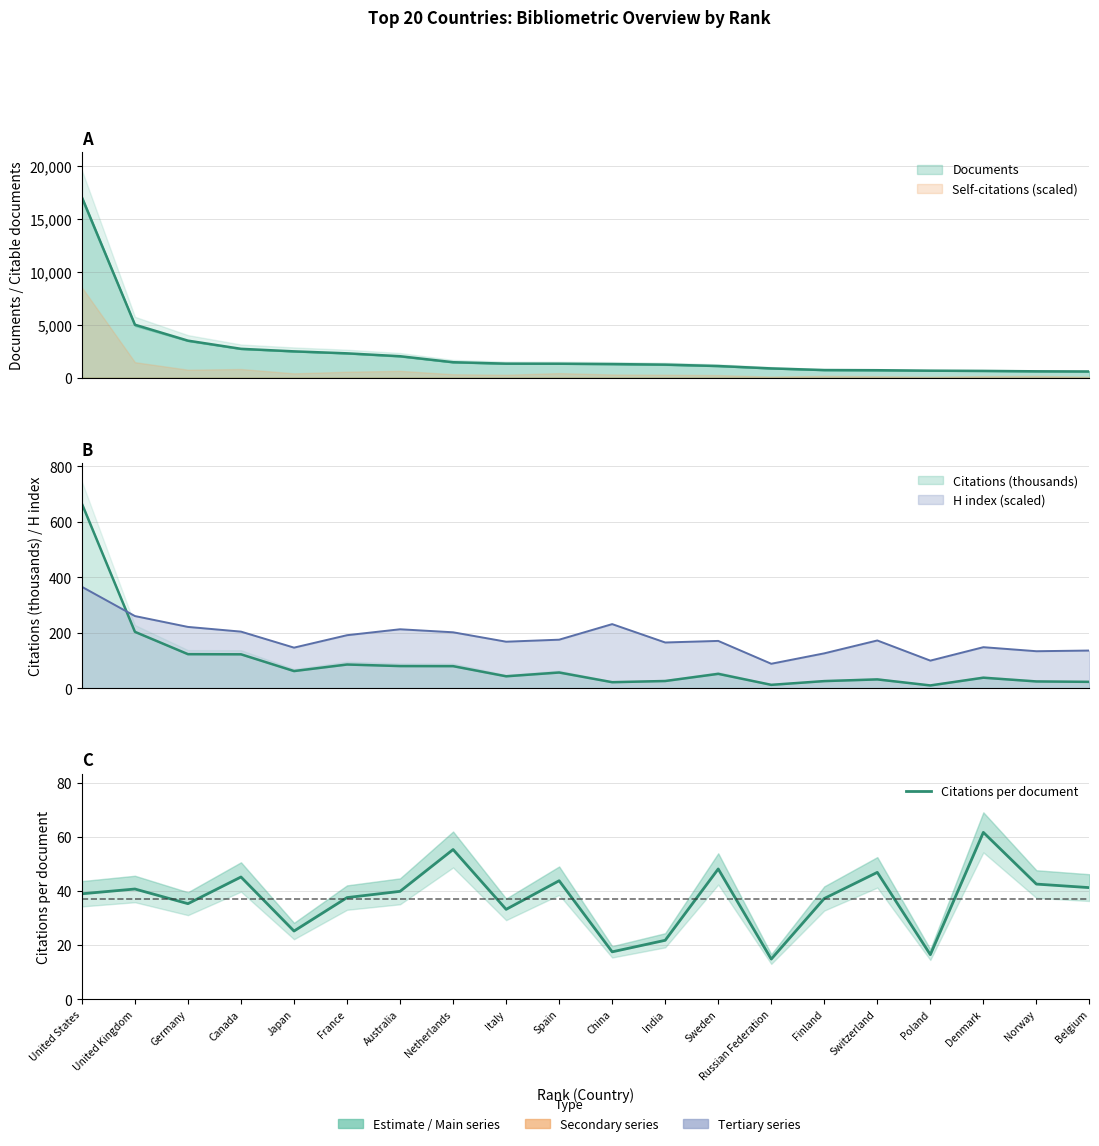

Reading left to right, list all the values displayed in this chart.

United States=39.0	United Kingdom=40.7	Germany=35.3	Canada=45.2	Japan=25.2	France=37.6	Australia=39.9	Netherlands=55.3	Italy=33.2	Spain=43.8	China=17.5	India=21.8	Sweden=48.1	Russian Federation=14.8	Finland=37.2	Switzerland=46.9	Poland=16.5	Denmark=61.6	Norway=42.5	Belgium=41.2